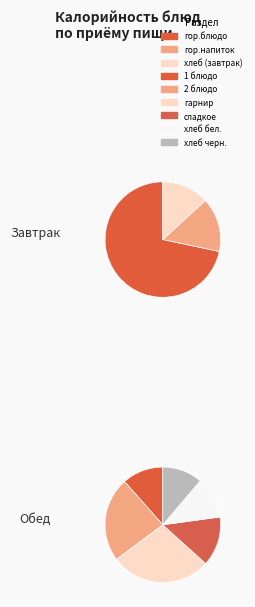

True or false: сладкое accounts for 1% of the total.

False